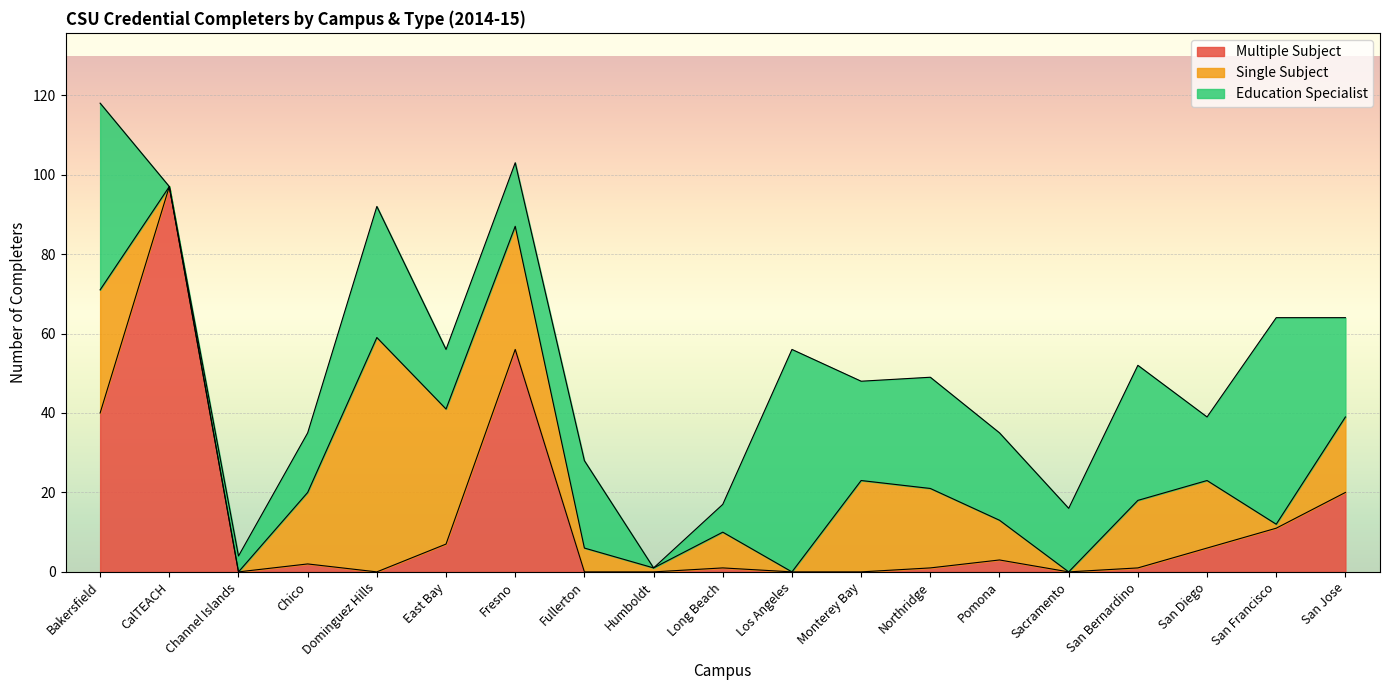

How many values in the Multiple Subject series exceed 1?

9